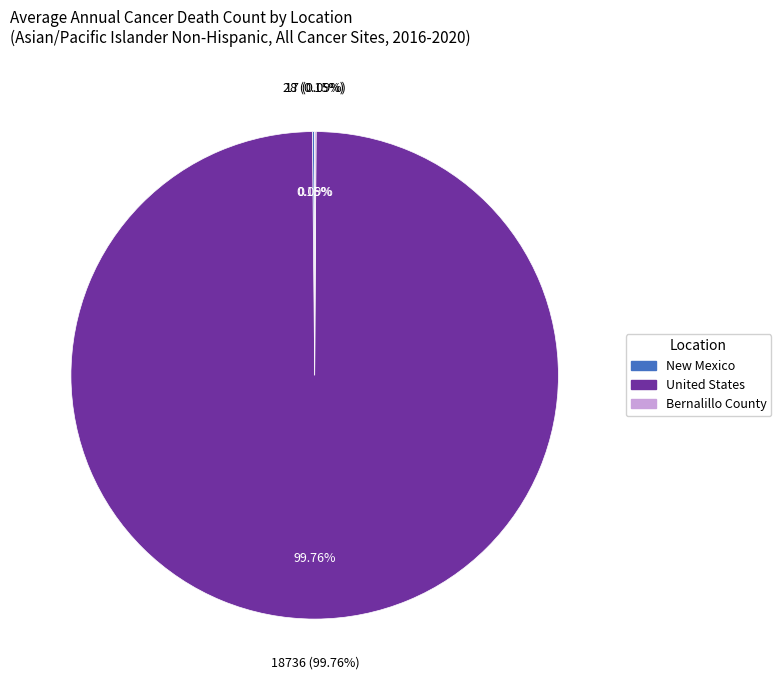

Count the number of slices in the pie.

3